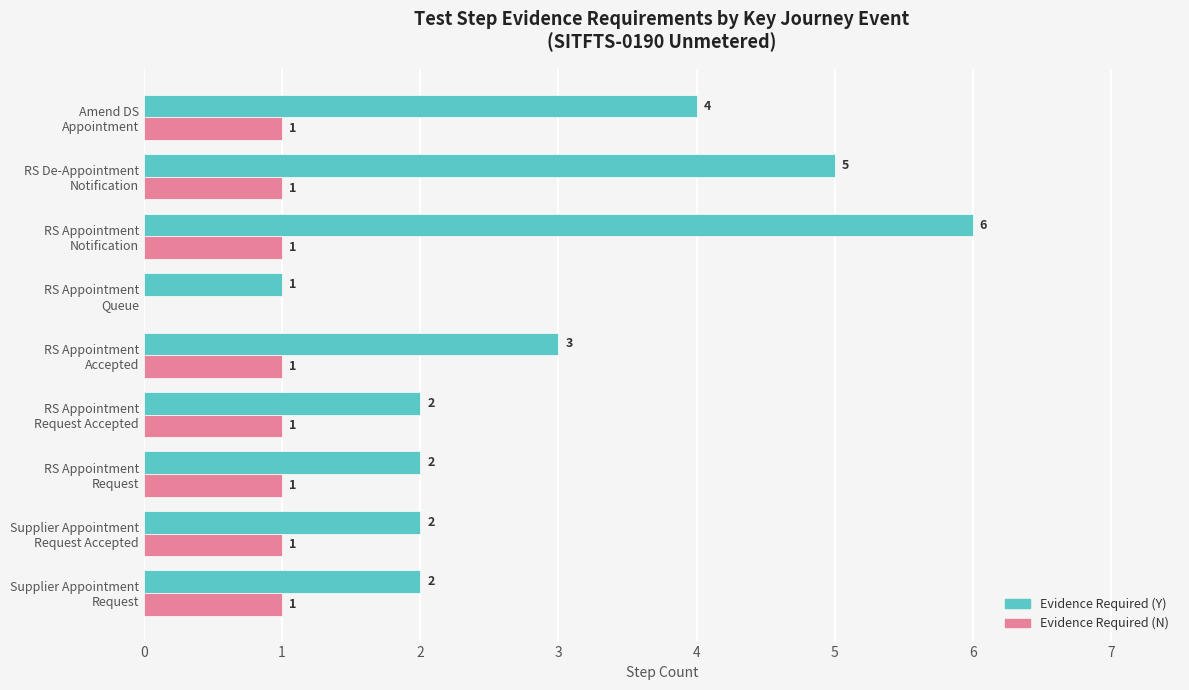

What is the maximum value for Evidence Required (Y)?

6